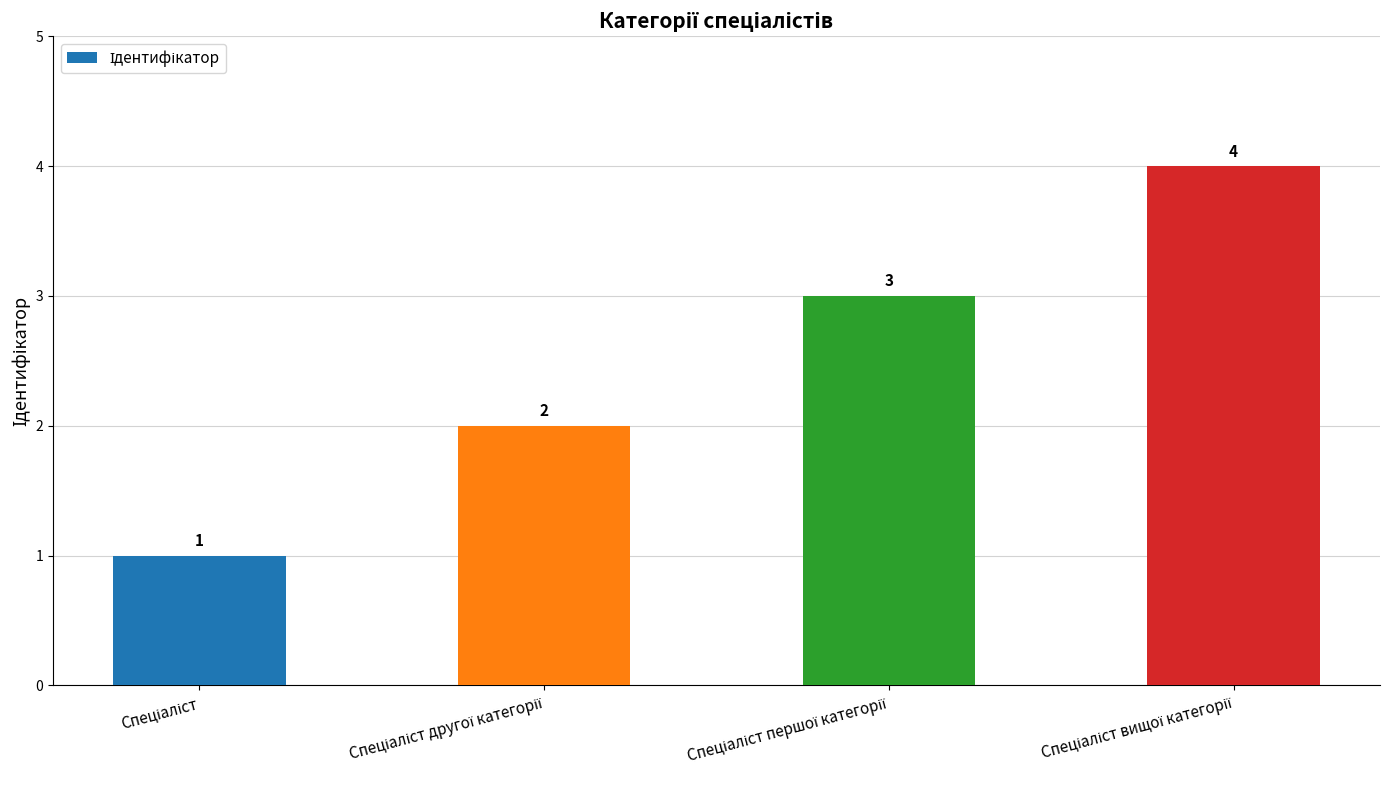

What is the minimum value shown in the chart?

1